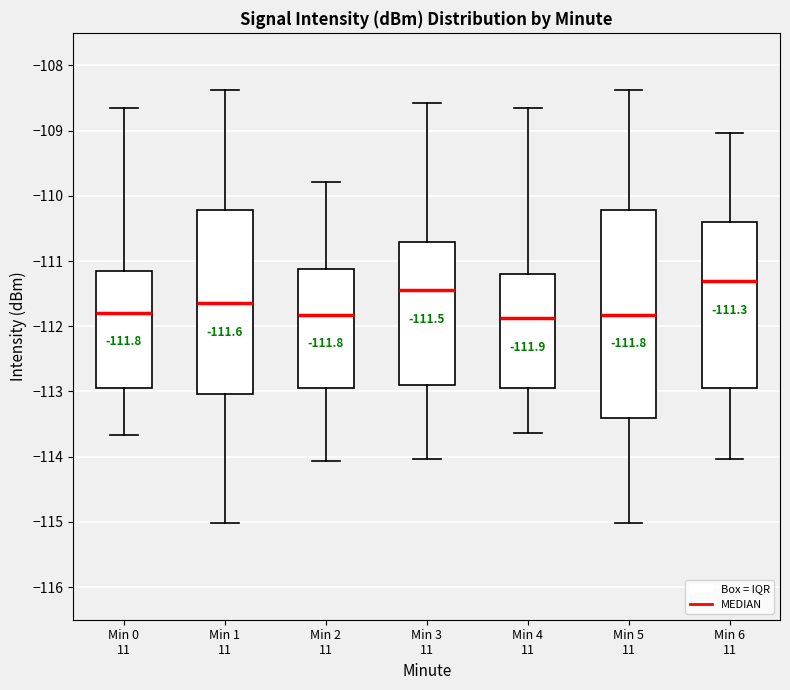

Comparing the boxes themselves (not the whiskers), which one is the tallest?

Min 5 11